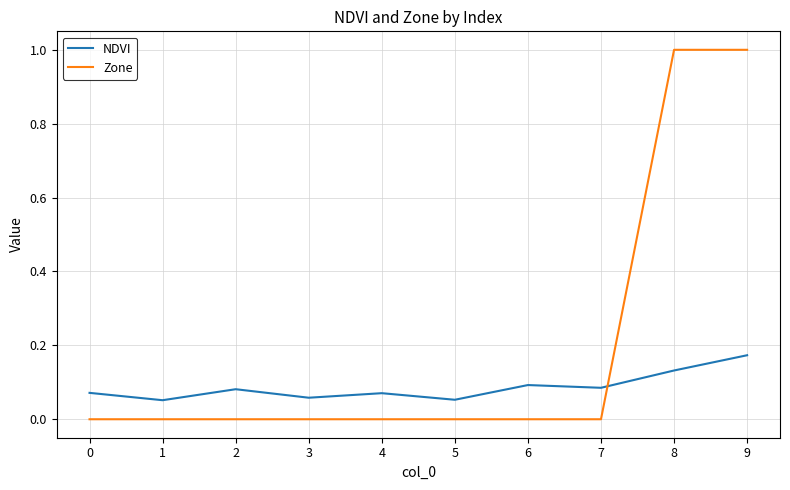

Which series ends up on top after the final intersection of Zone and NDVI?

Zone